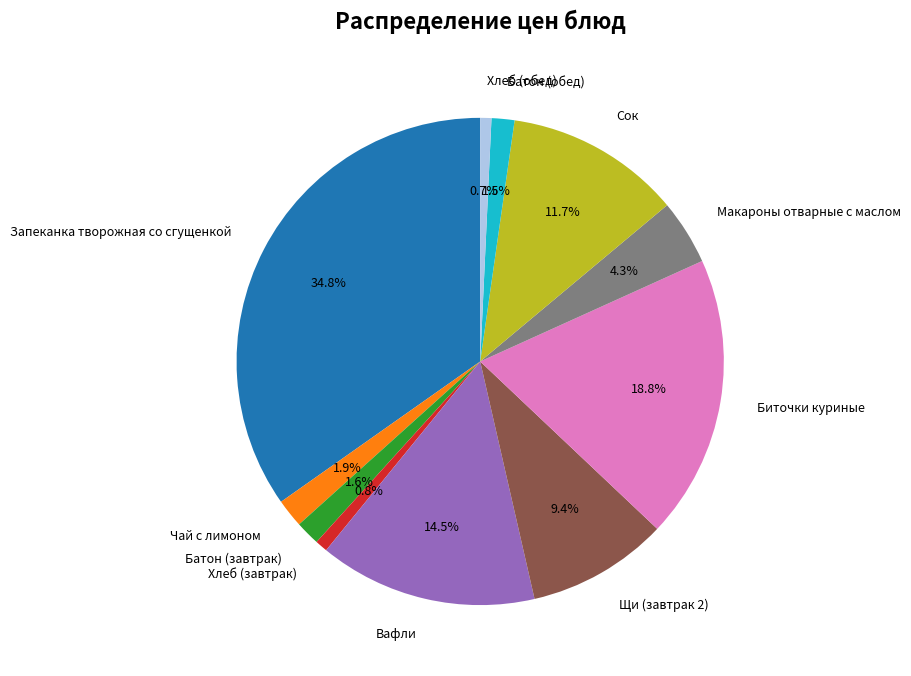

Which has a higher value, Батон (завтрак) or Хлеб (обед)?

Батон (завтрак)